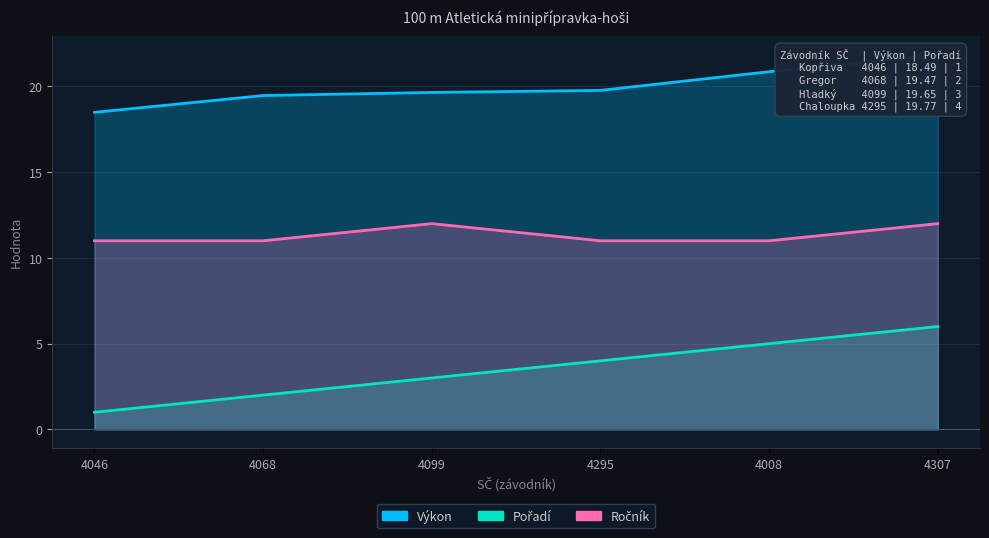

What is the sum of the Výkon values at 4307 and 4295?

41.6